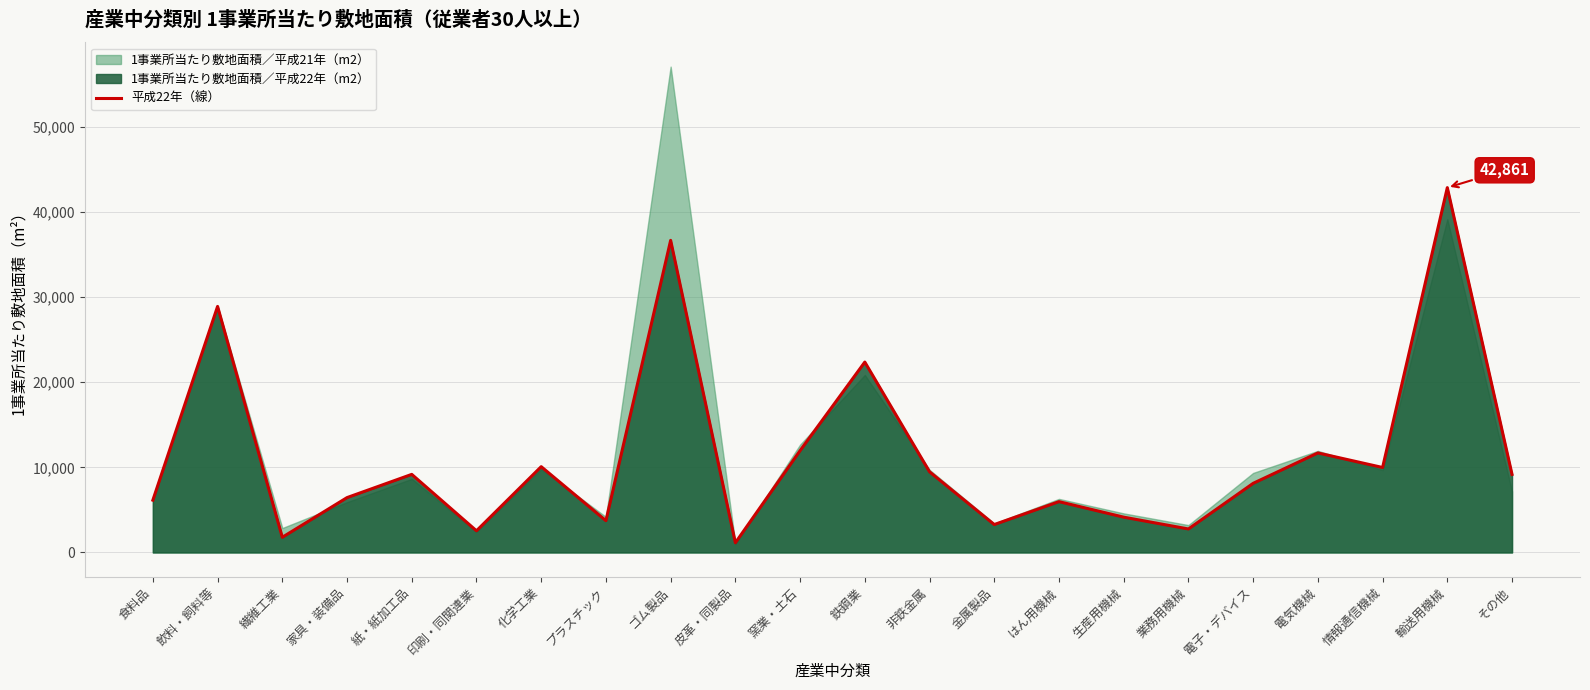

Reading right to left, extract all data points from this chart.

その他=9168.4	輸送用機械=42861.1	情報通信機械=9981.1	電気機械=11693.2	電子・デバイス=8120.1	業務用機械=2759.1	生産用機械=4146.9	はん用機械=5970.6	金属製品=3278.2	非鉄金属=9478.4	鉄鋼業=22367.6	窯業・土石=11964.5	皮革・同製品=1136.7	ゴム製品=36667.3	プラスチック=3734.7	化学工業=10079.5	印刷・同関連業=2545.3	紙・紙加工品=9173.3	家具・装備品=6444.6	繊維工業=1784.6	飲料・飼料等=28904.7	食料品=6143.0